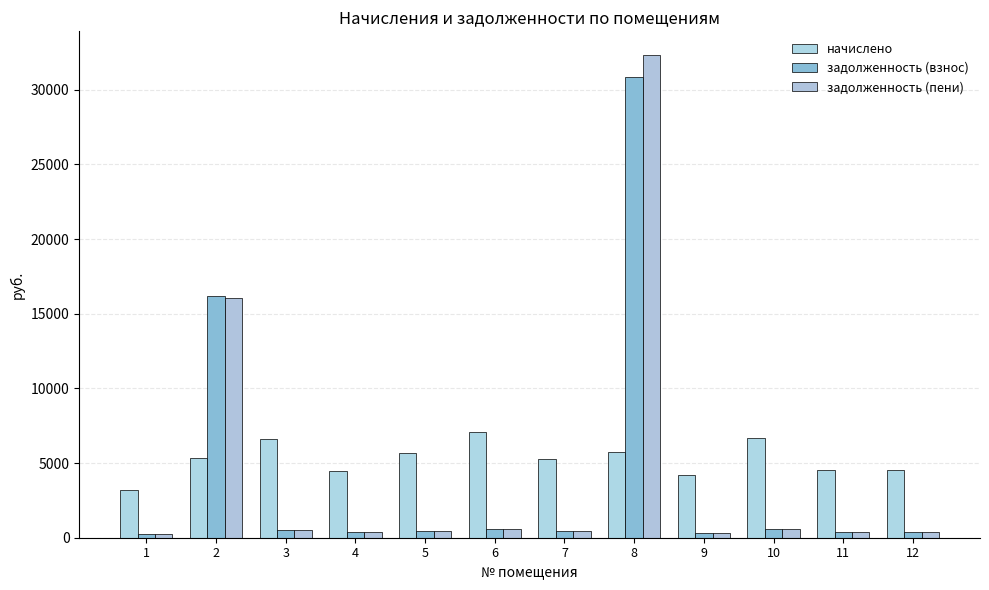

What is the spread (max minus min) of values at 9?

3831.1